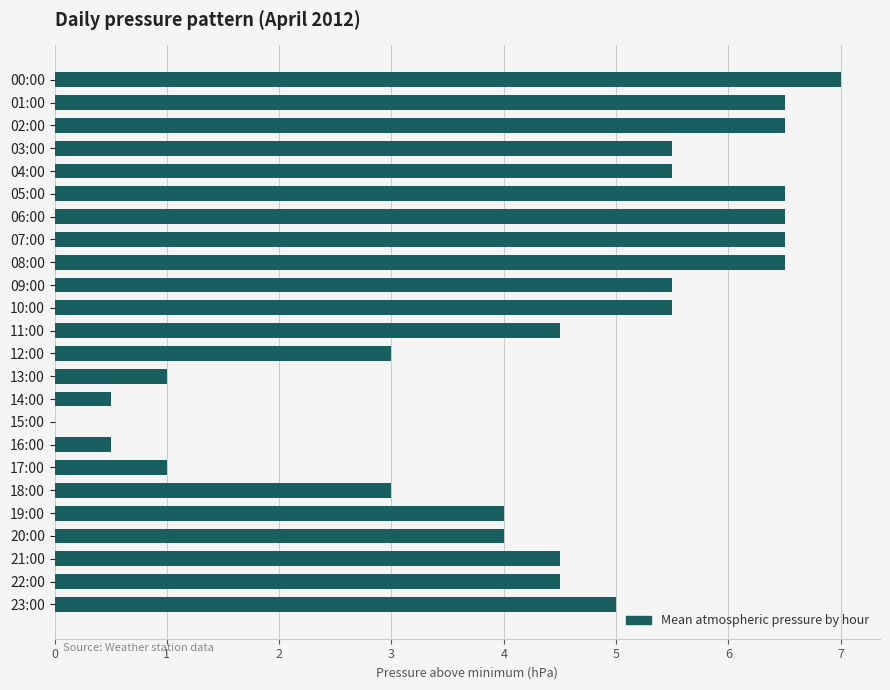

True or false: the data shows 11.3 at 05:00.

False